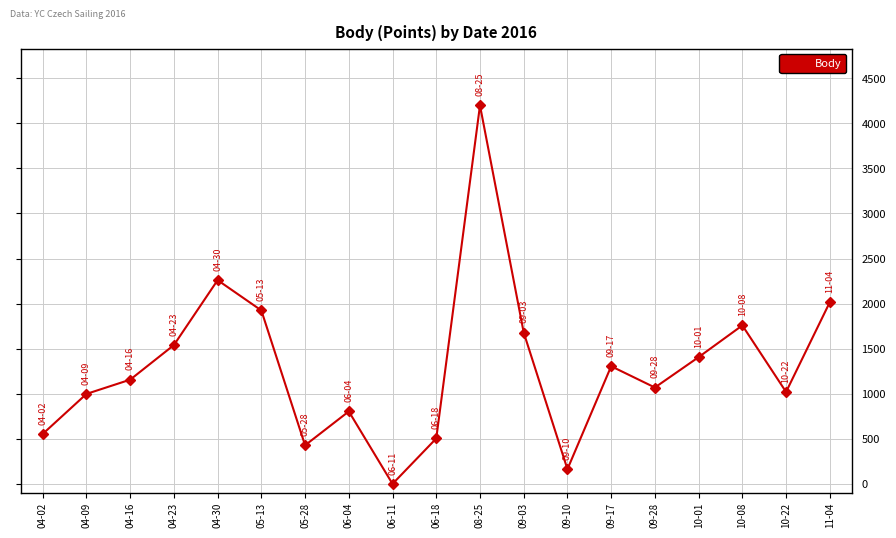

How many interior local peaks (higher than both neighbors) does the data have?

5